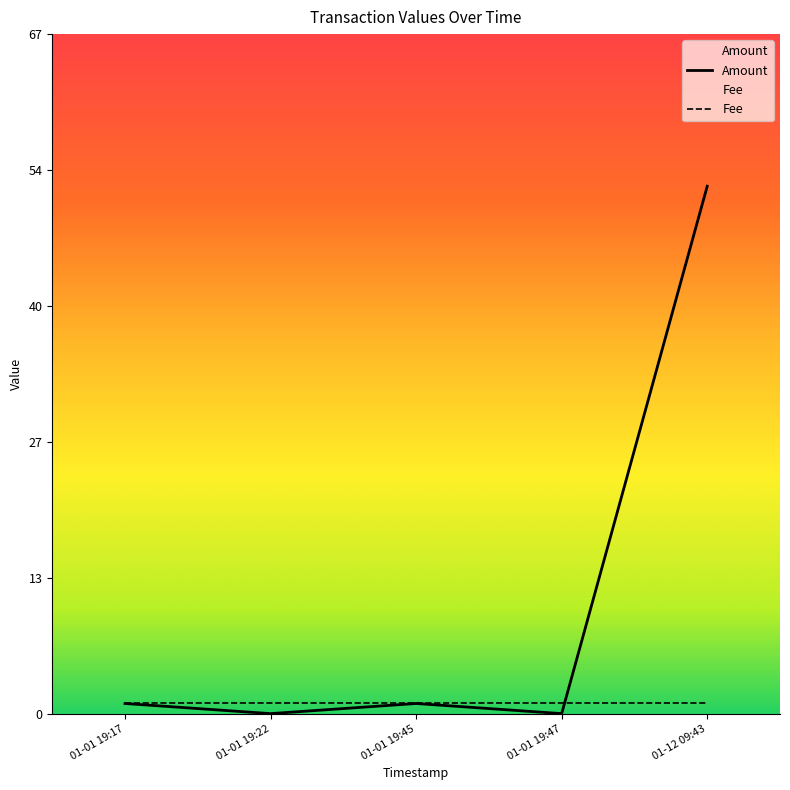

What is the sum of the Fee values at 2018-01-01 19:45:40 and 2018-01-01 19:17:27?

2.0